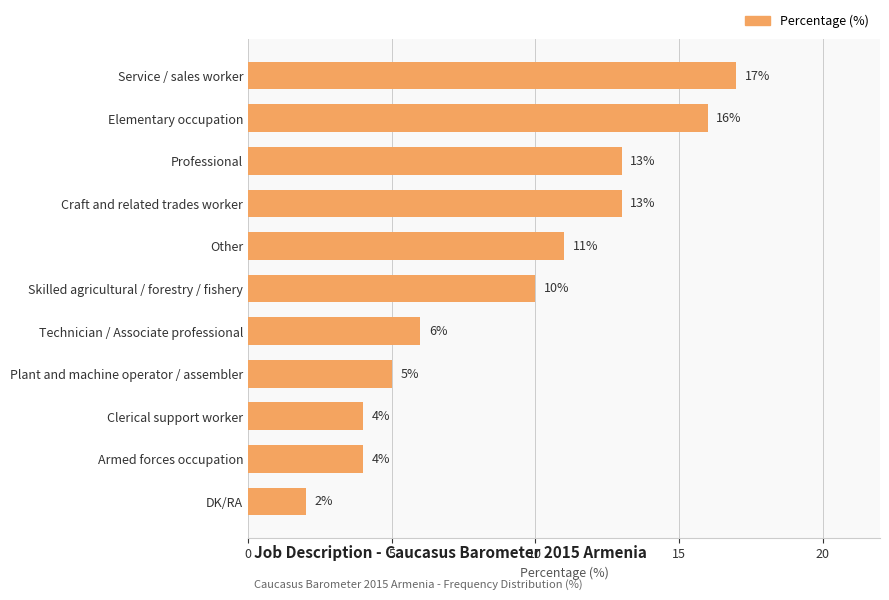

The value at Armed forces occupation is 1. True or false?

False